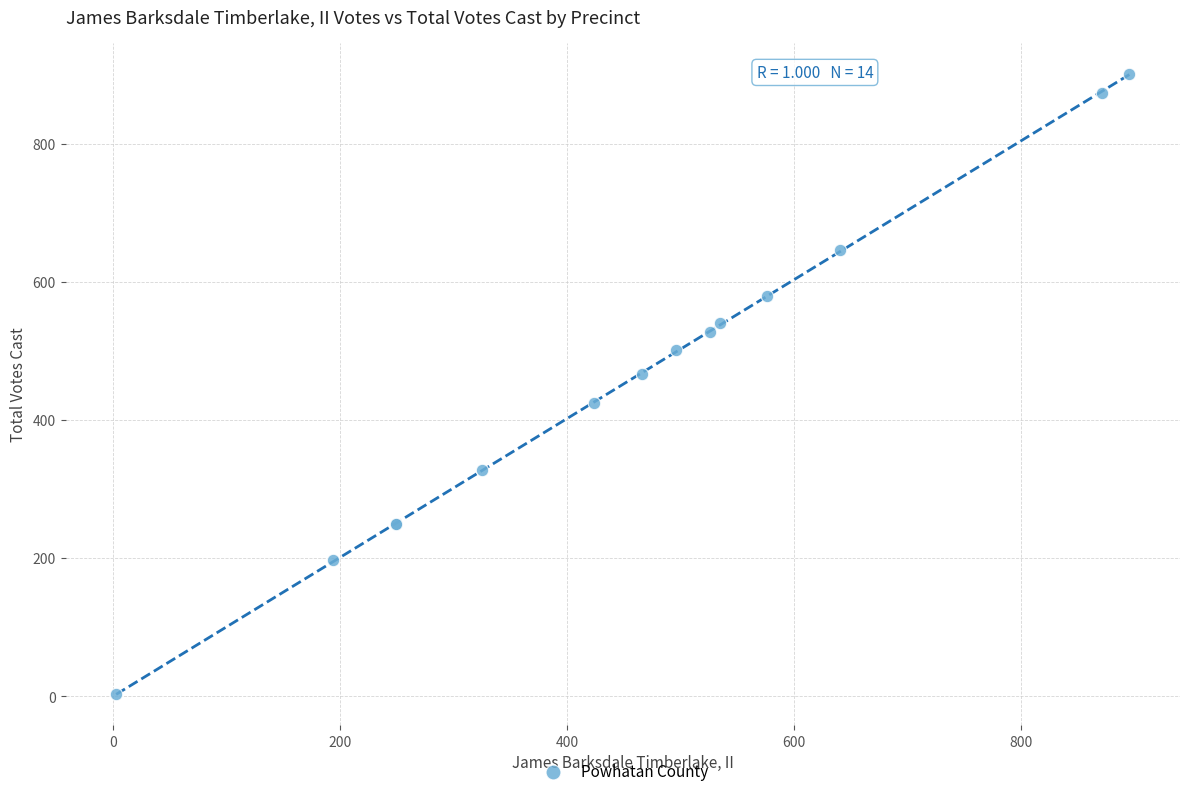

What Y value in the scatter plot is closest to 452?

466